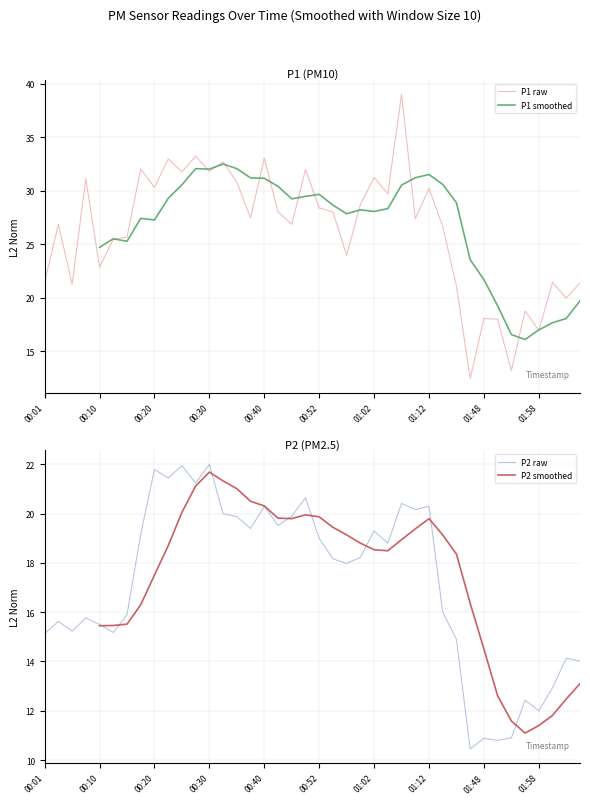

Where is the first local minimum for P2 smoothed?

18